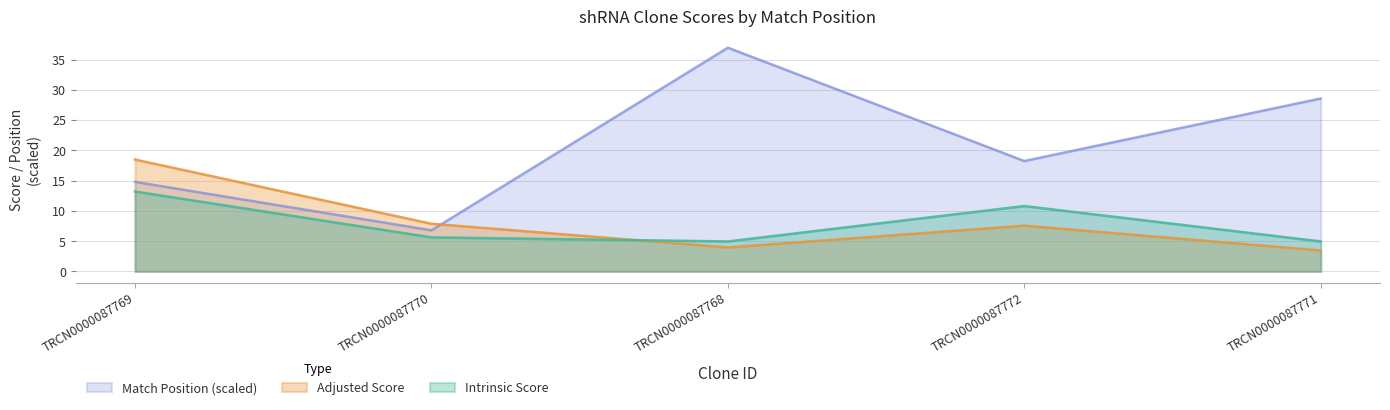

In Intrinsic Score, how many points are lower than both neighbors (excluding endpoints)?

1